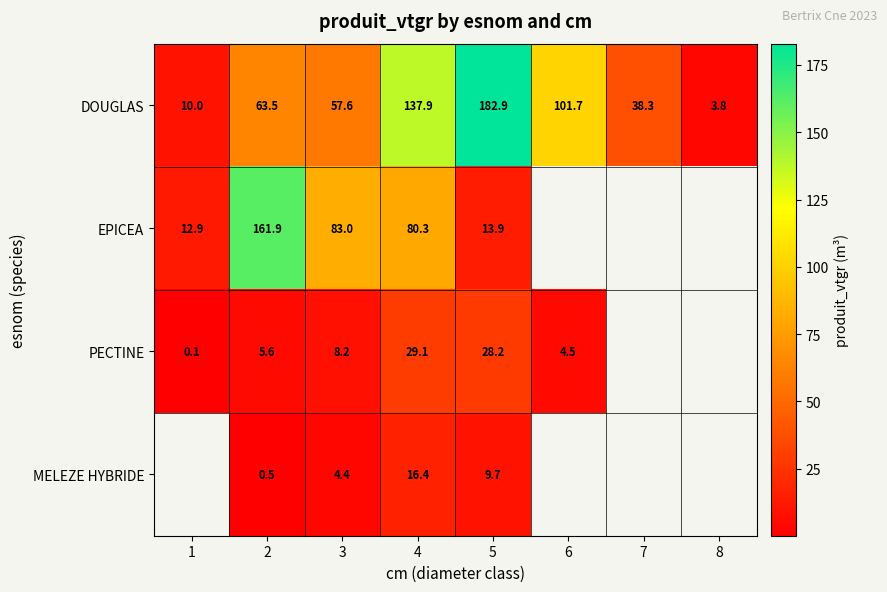

How many distinct data groups are displayed?

4